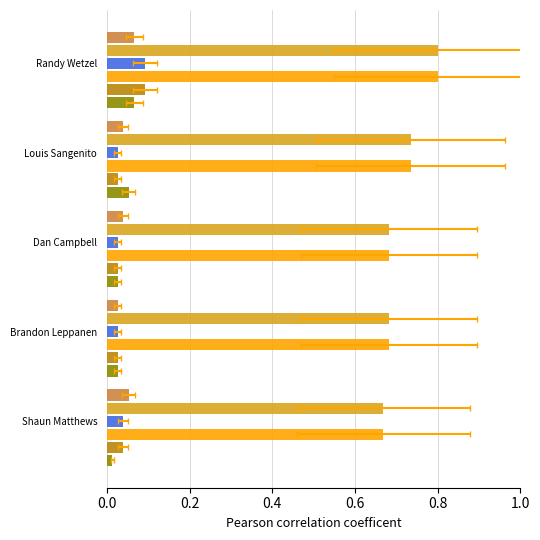

True or false: position_raw has a value of 0.0 at Randy Wetzel.

False